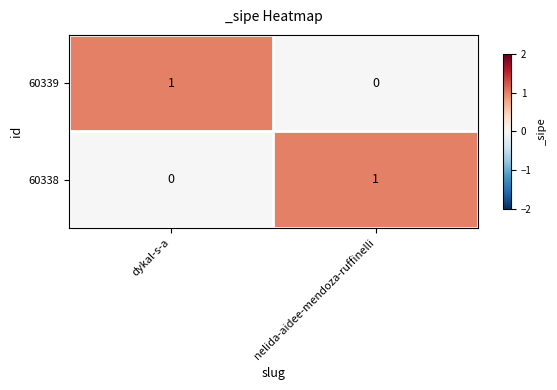

True or false: 60339 has a value of 1 at dykal-s-a.

True